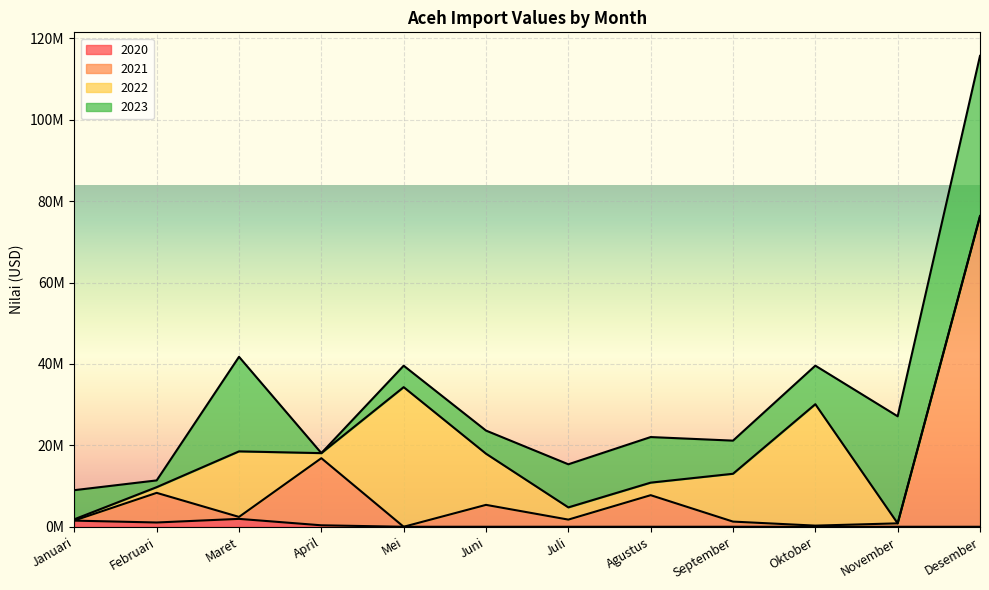

Which series has the largest range (max minus min)?

2021